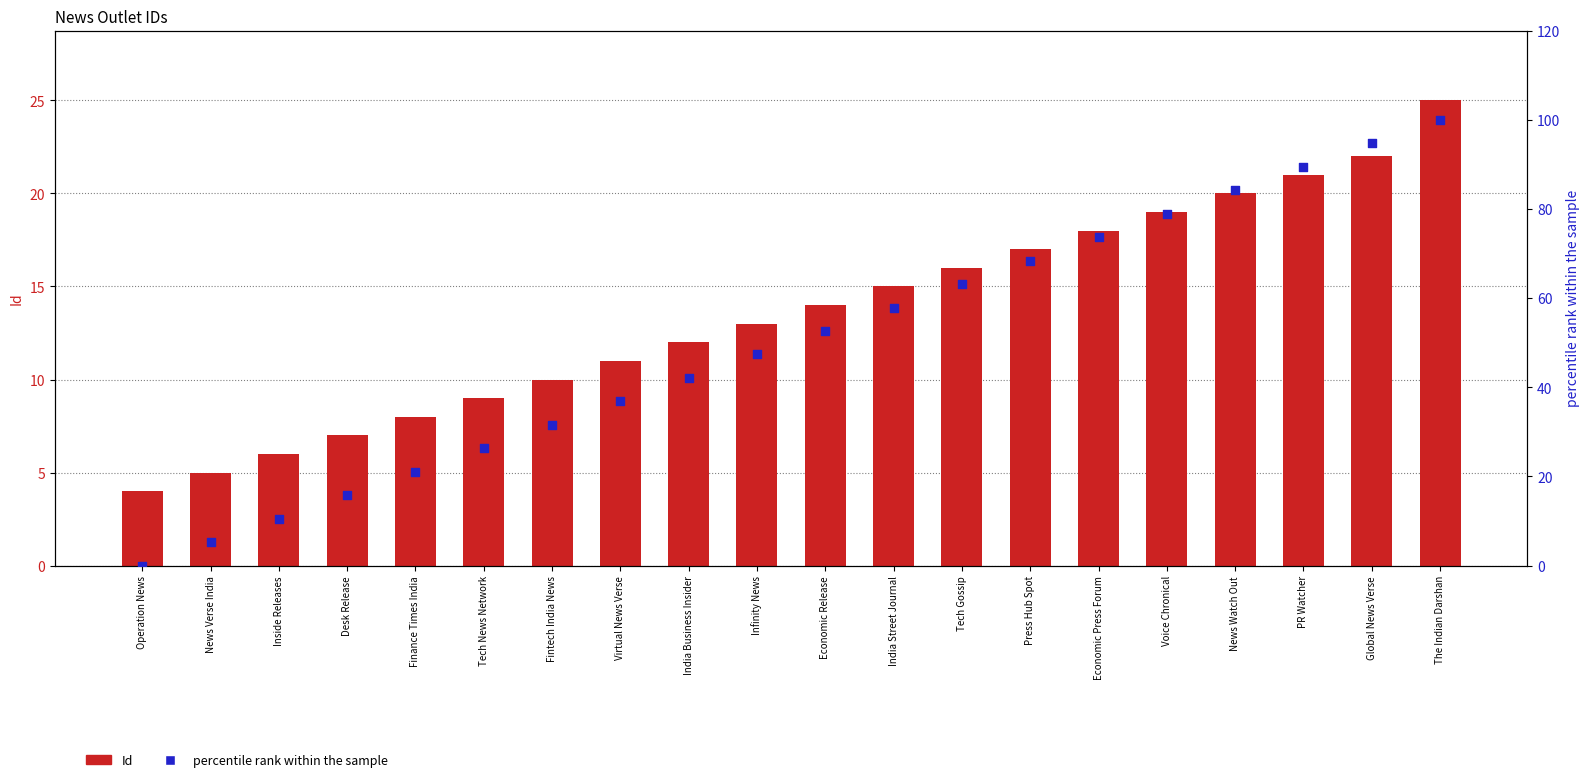

Which series has the largest total across all categories?

percentile rank within the sample